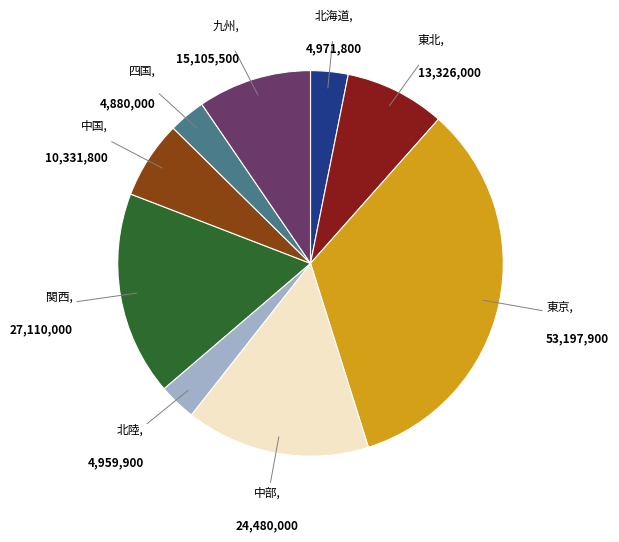

Does any single category account for the majority?

No